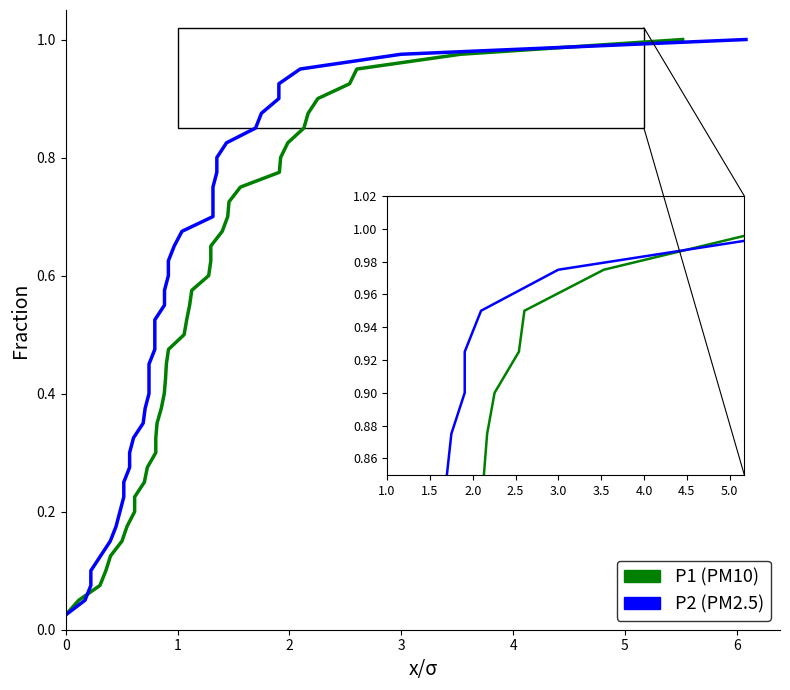

Reading left to right, what are all the values shown in this chart?

P1: 0=0.0	1=0.1	2=0.1	3=0.1	4=0.1	5=0.1	6=0.2	7=0.2	8=0.2	9=0.2	10=0.3	11=0.3	12=0.3	13=0.3	14=0.4	15=0.4	16=0.4	17=0.5	18=0.5	19=0.5	20=0.5	21=0.6	22=0.6	23=0.6	24=0.6	25=0.7	26=0.7	27=0.7	28=0.7	29=0.8	30=0.8	31=0.8	32=0.8	33=0.8	34=0.9	35=0.9	36=0.9	37=0.9	38=1.0	39=1.0
P2: 0=0.0	1=0.1	2=0.1	3=0.1	4=0.1	5=0.1	6=0.2	7=0.2	8=0.2	9=0.2	10=0.3	11=0.3	12=0.3	13=0.3	14=0.4	15=0.4	16=0.4	17=0.5	18=0.5	19=0.5	20=0.5	21=0.6	22=0.6	23=0.6	24=0.6	25=0.7	26=0.7	27=0.7	28=0.7	29=0.8	30=0.8	31=0.8	32=0.8	33=0.8	34=0.9	35=0.9	36=0.9	37=0.9	38=1.0	39=1.0